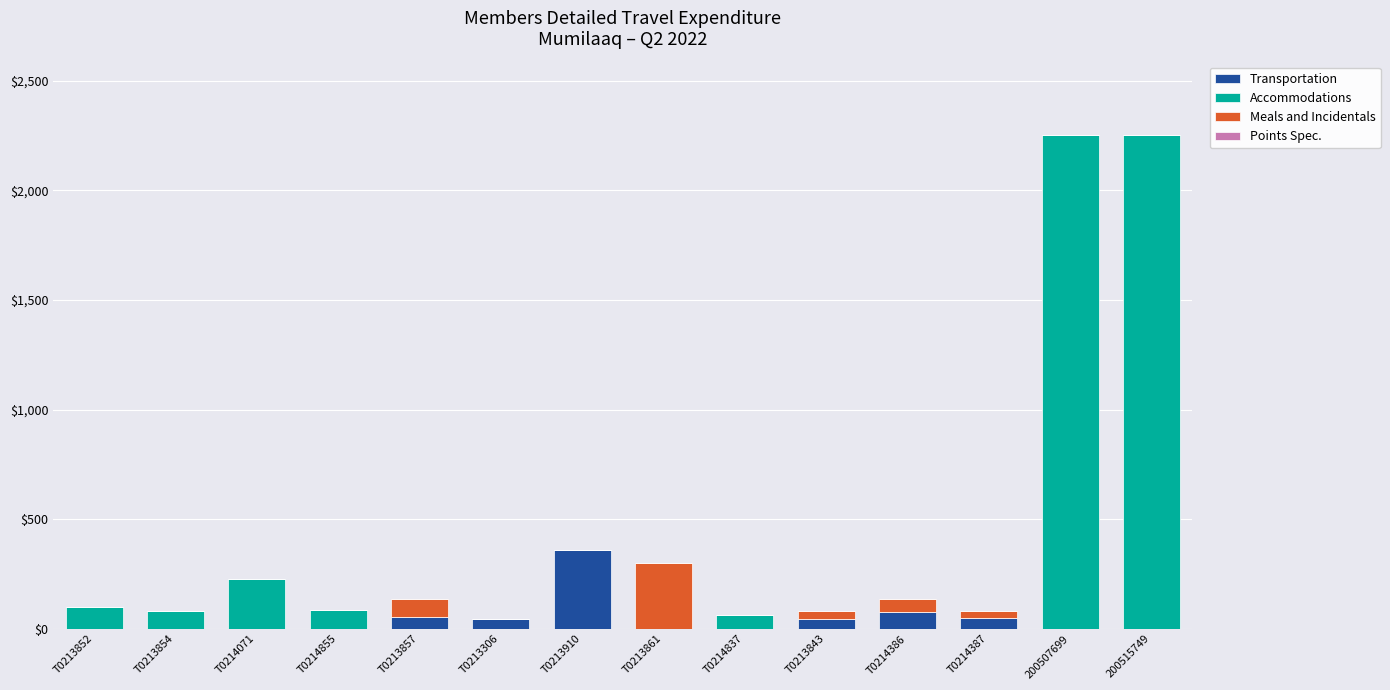

What is the sum of all Transportation values?

622.2